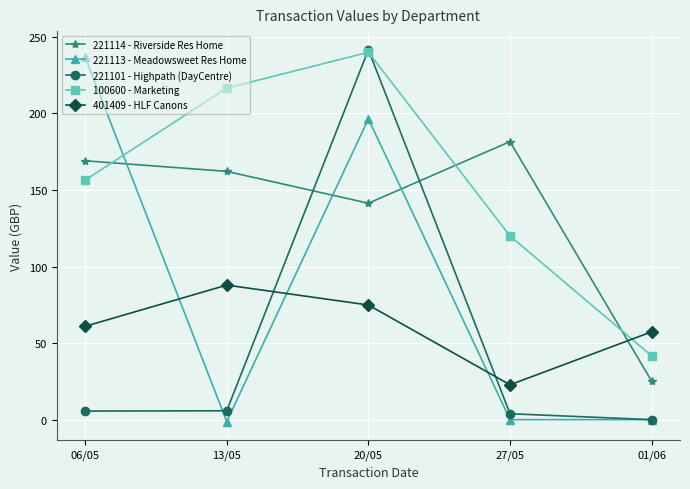

Which series has the largest total across all categories?

100600 - Marketing